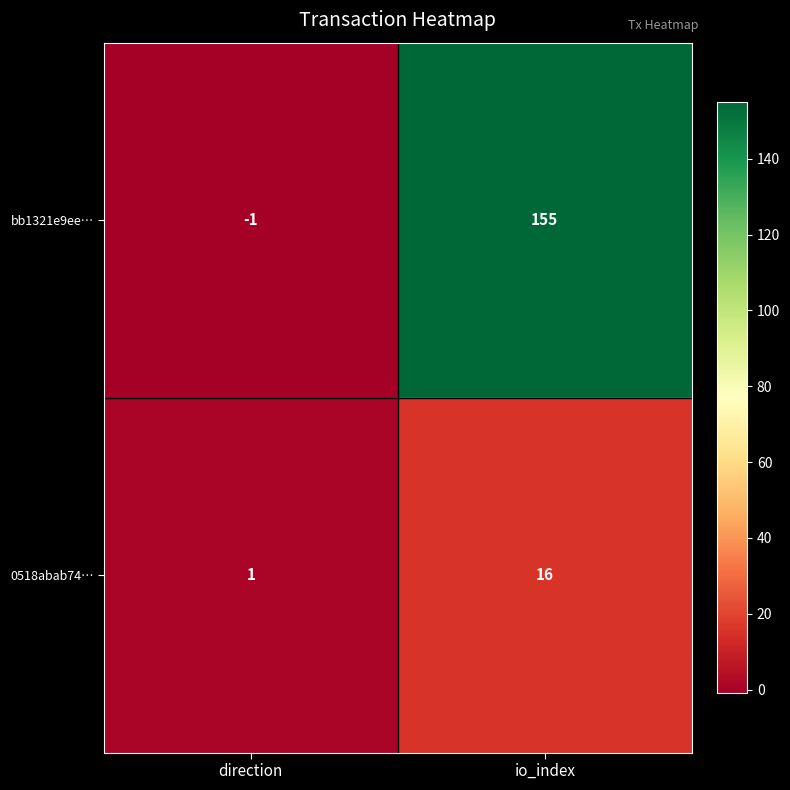

True or false: bb1321e9ee… has a value of 0 at direction.

False